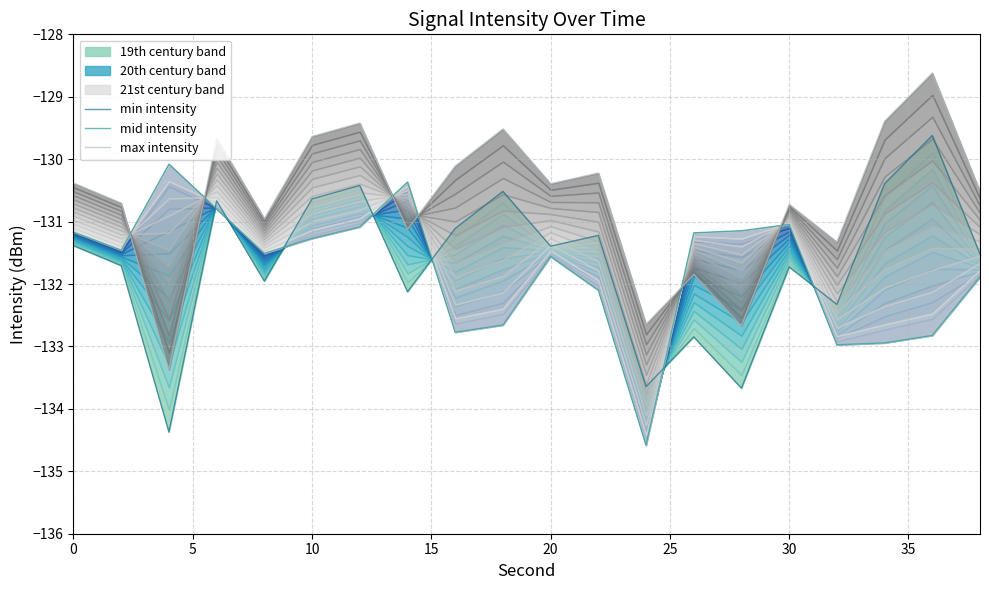

True or false: max intensity has a value of -131.1 at 35.

True